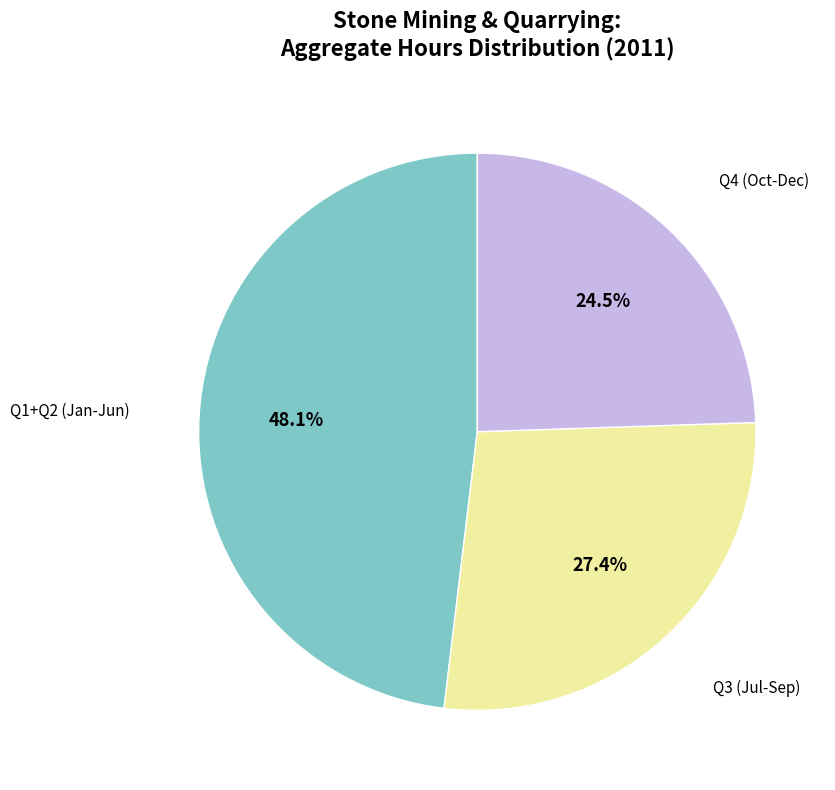

Is there a majority slice in this chart?

No